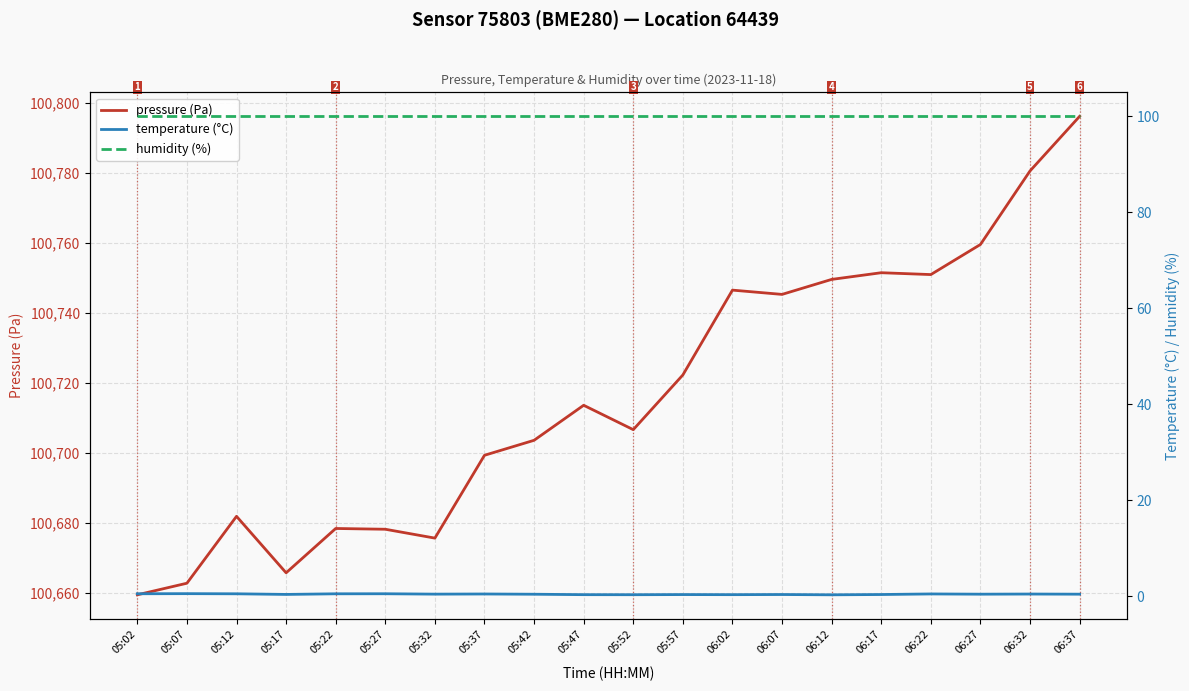

What is the greatest value displayed?

100796.1